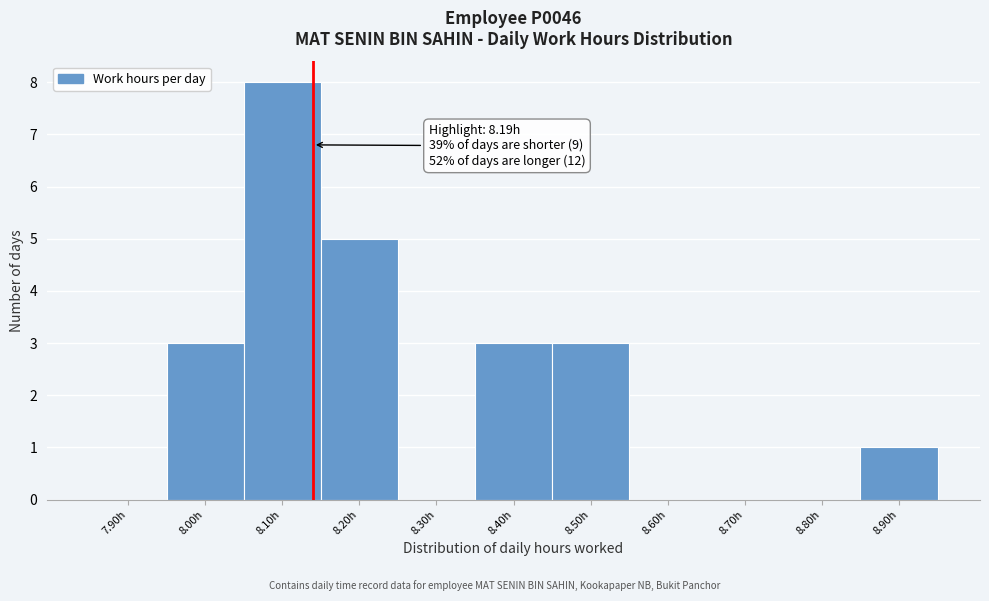

Reading left to right, transcribe all the data shown in this chart.

7.90h=0	8.00h=3	8.10h=8	8.20h=5	8.30h=0	8.40h=3	8.50h=3	8.60h=0	8.70h=0	8.80h=0	8.90h=1